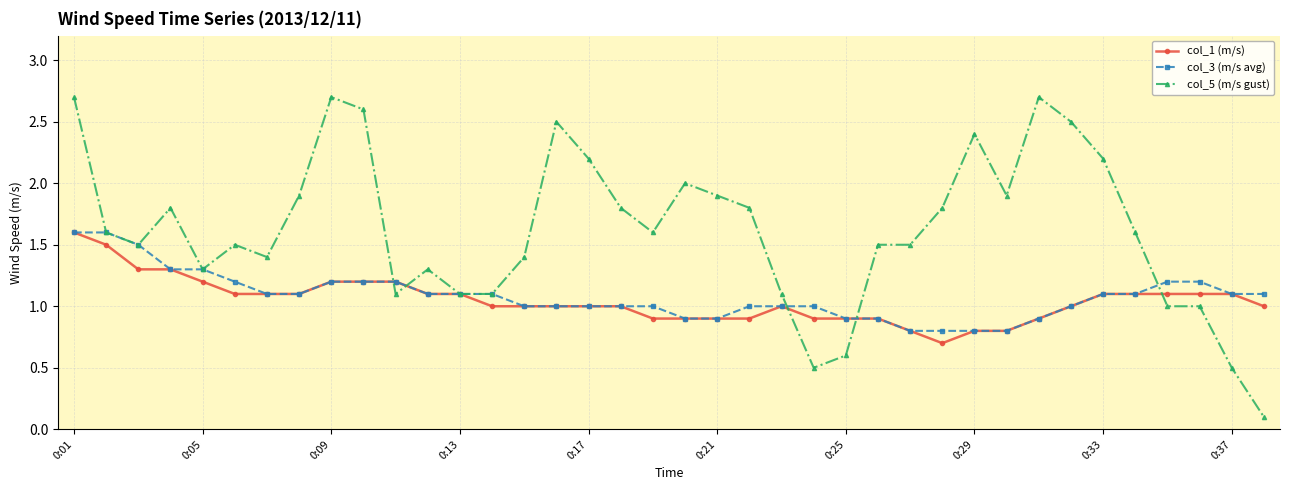

What is the value of the col_5 (m/s gust) point at the 21st from the left?

1.9